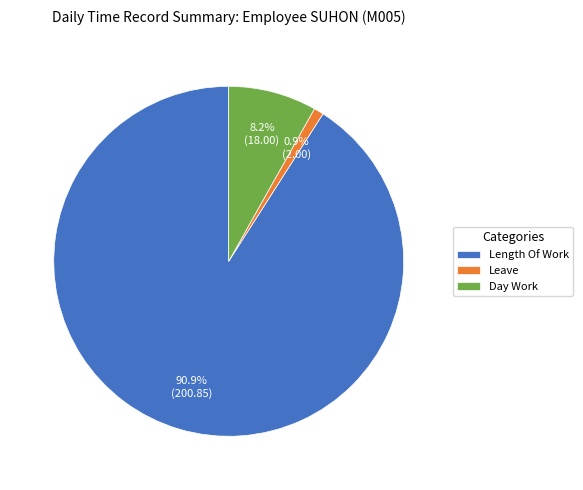

Which slice is the smallest?

Leave